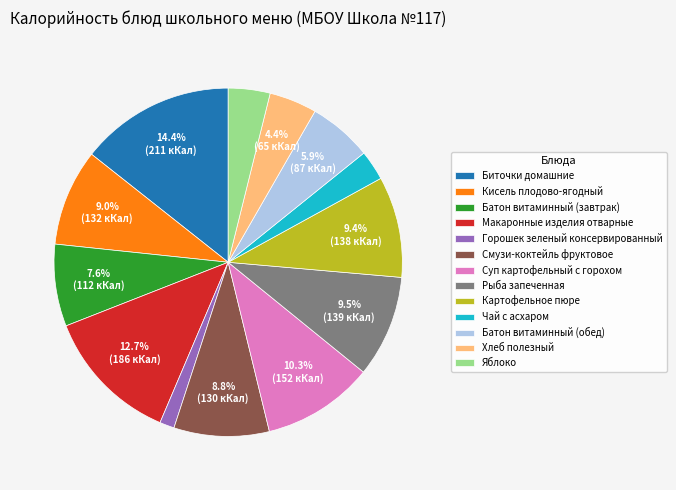

True or false: Батон витаминный (обед) accounts for 20% of the total.

False